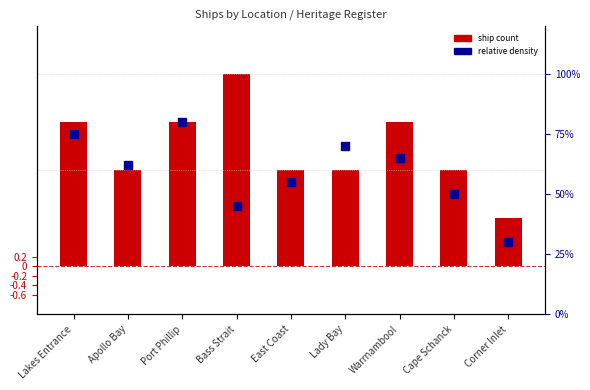

At how many categories does at least one series exceed 2?

4